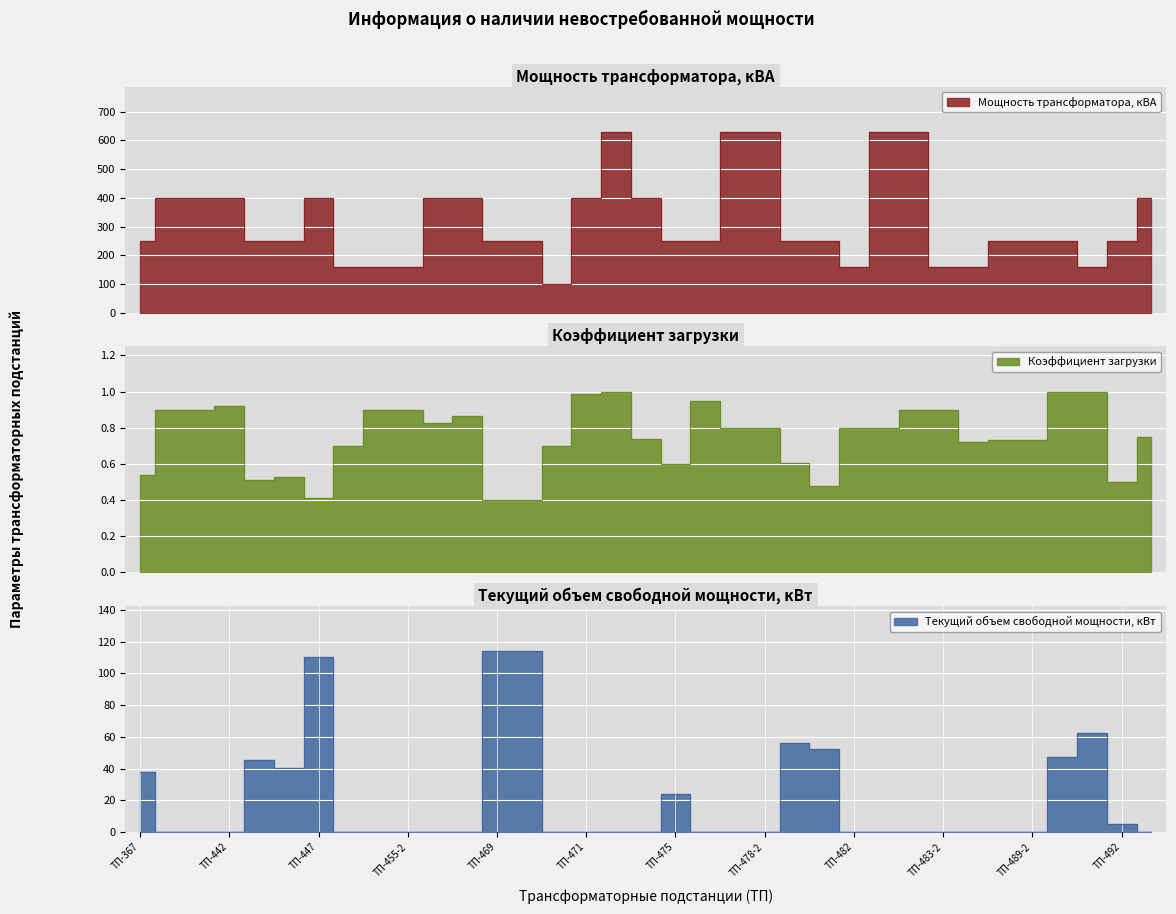

True or false: Текущий объем свободной мощности, кВт has a value of 4.8 at ТП-492.

True